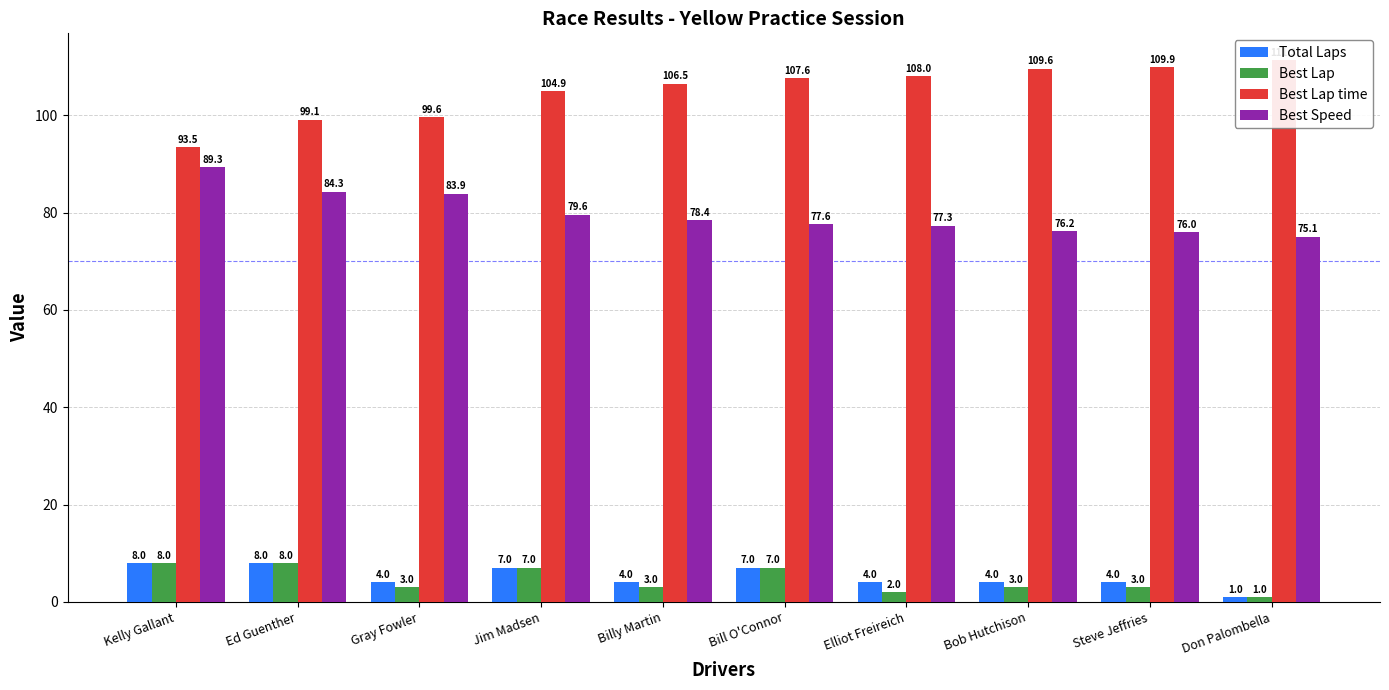

Is it true that Best Lap equals 3.0 at Billy Martin?

True